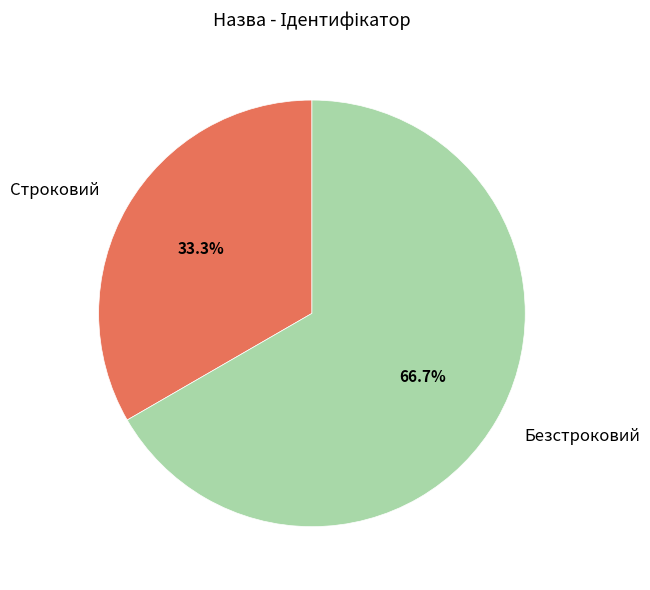

What percentage is the Безстроковий slice, to the nearest percent?

67%